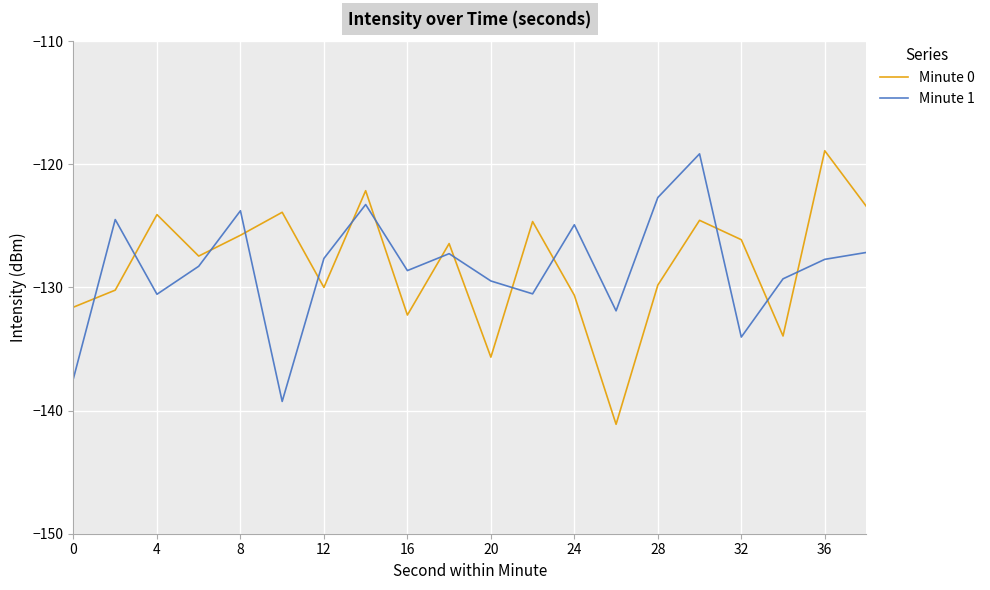

Which series ends up on top after the final intersection of Minute 0 and Minute 1?

Minute 0